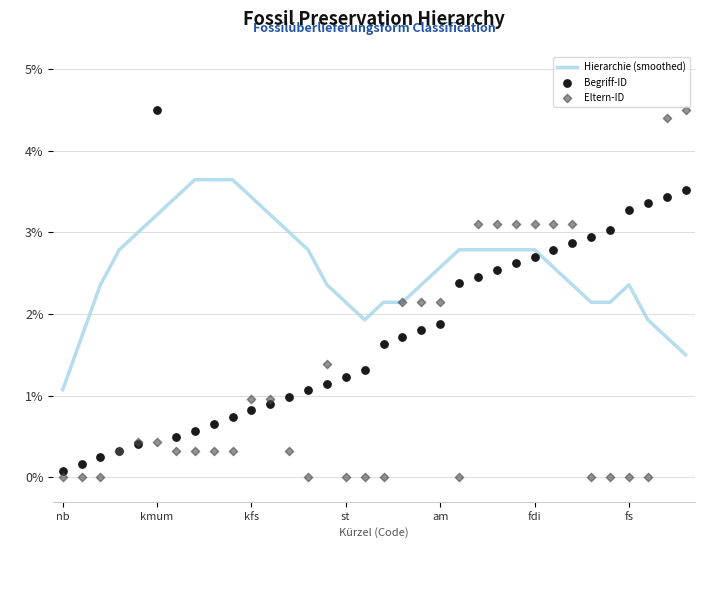

Which series contains the lowest Y value?

Eltern-ID